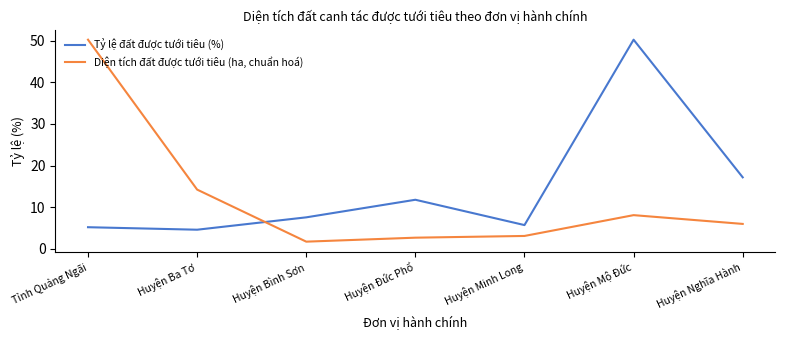

What is the sum of all Tỷ lệ đất được tưới tiêu (%) values?

102.2